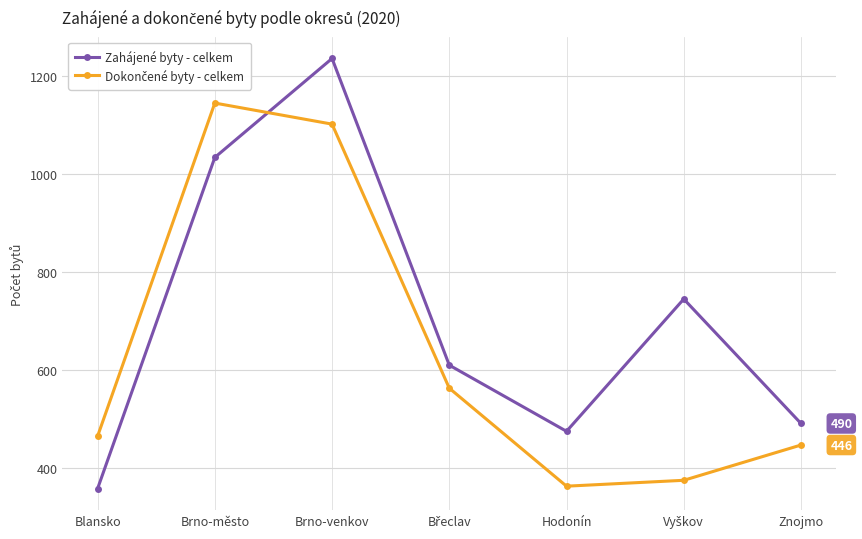

True or false: Zahájené byty - celkem has more than 1 interior local peaks.

True